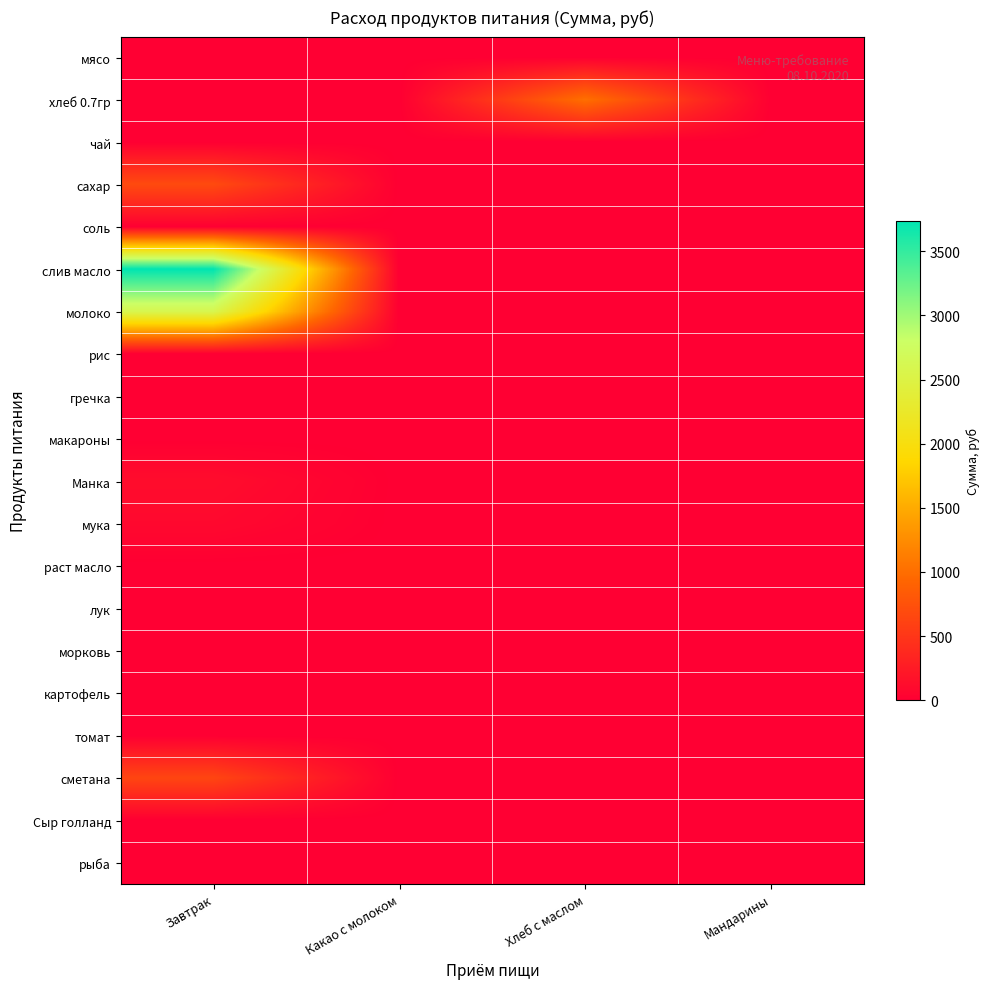

Count the number of categories in the chart.

4